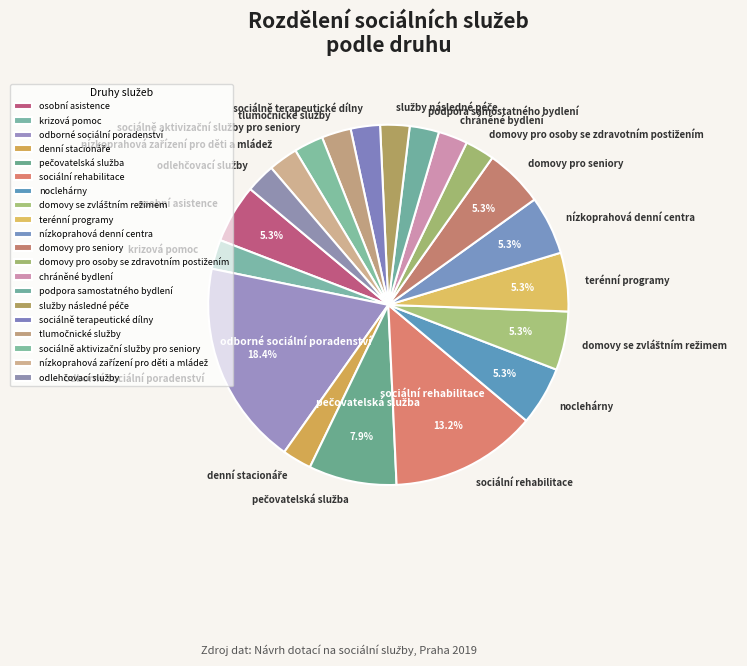

Is noclehárny the majority of the pie?

No